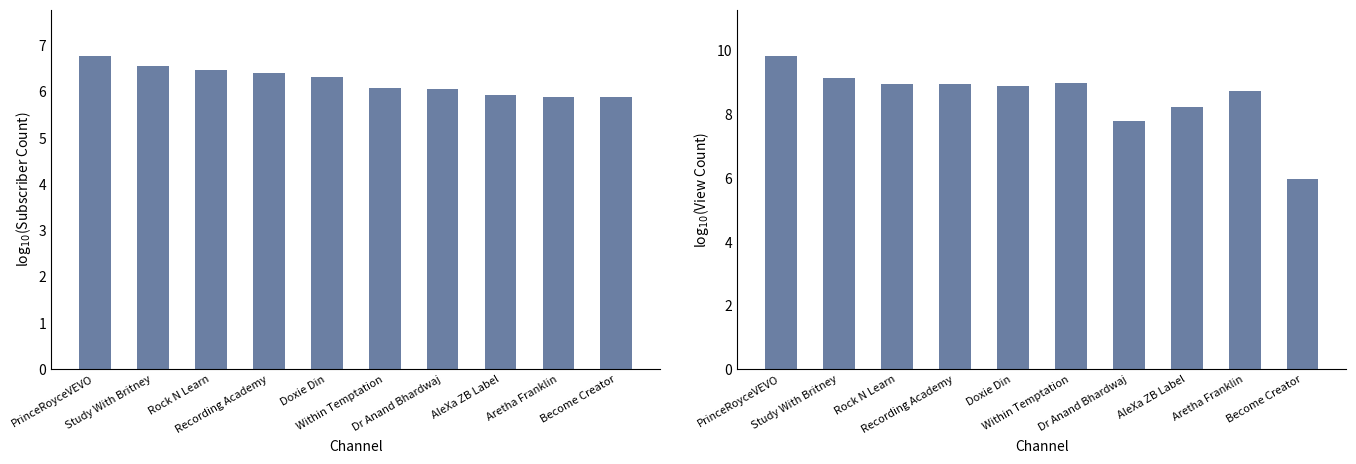

Is the value of Subscriber Count at AleXa ZB Label greater than the value of View Count at Dr Anand Bhardwaj?

No